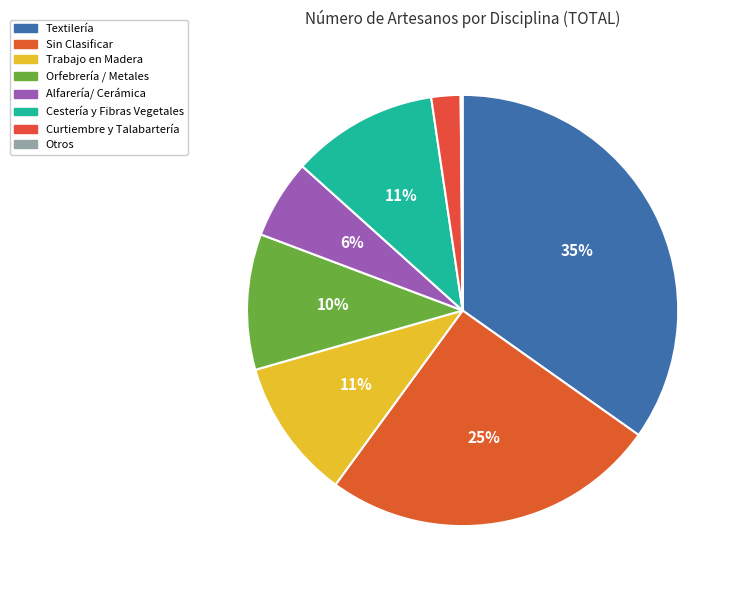

Between Trabajo en Madera and Textilería, which is larger?

Textilería